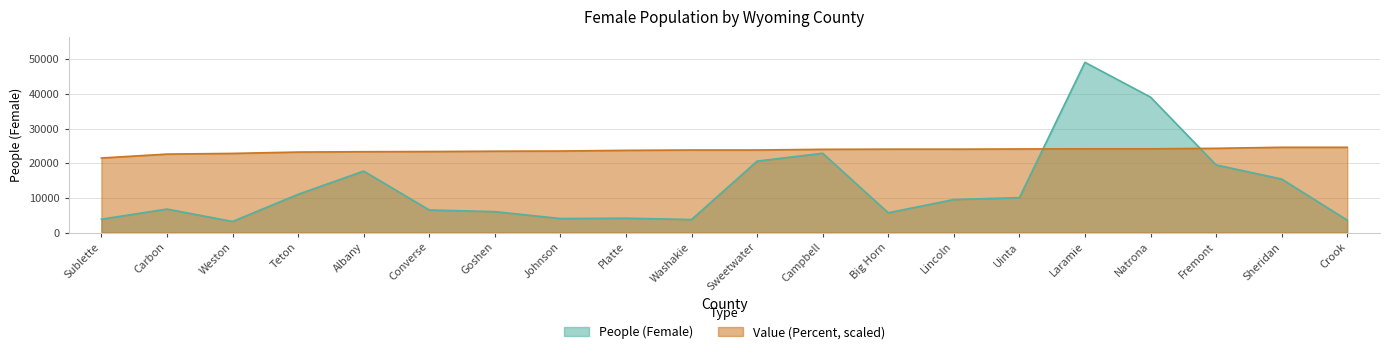

Which series has the largest total across all categories?

Value (Percent, scaled)